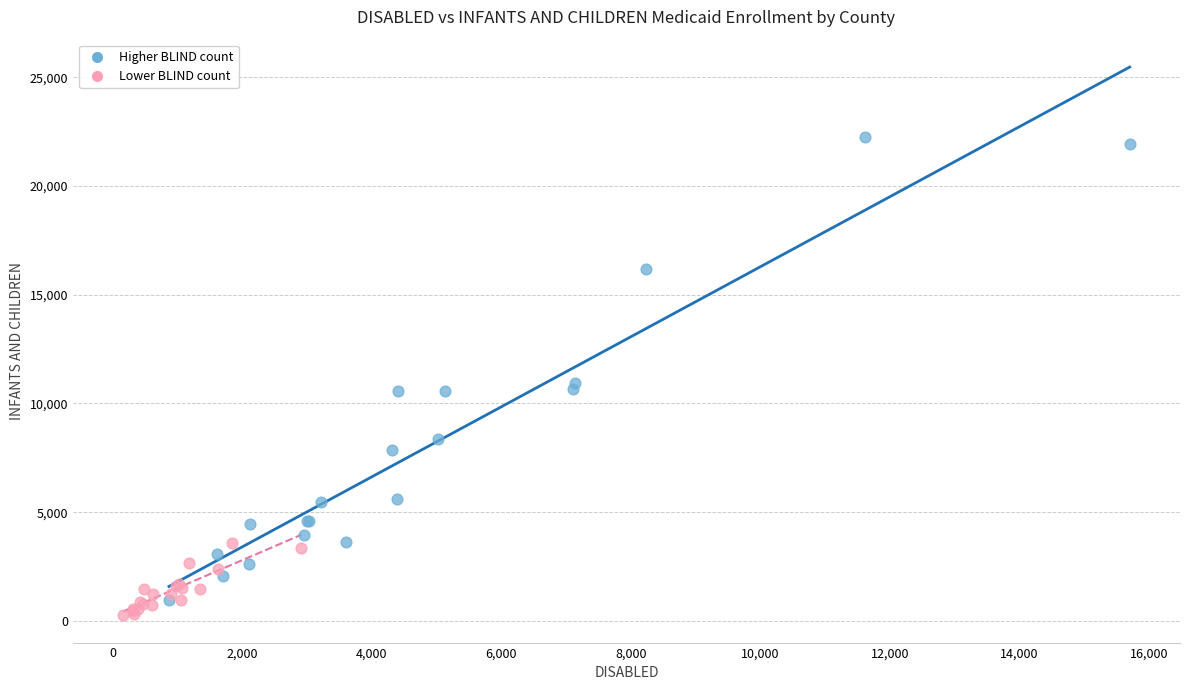

Which series has the widest spread of Y values?

Higher BLIND count